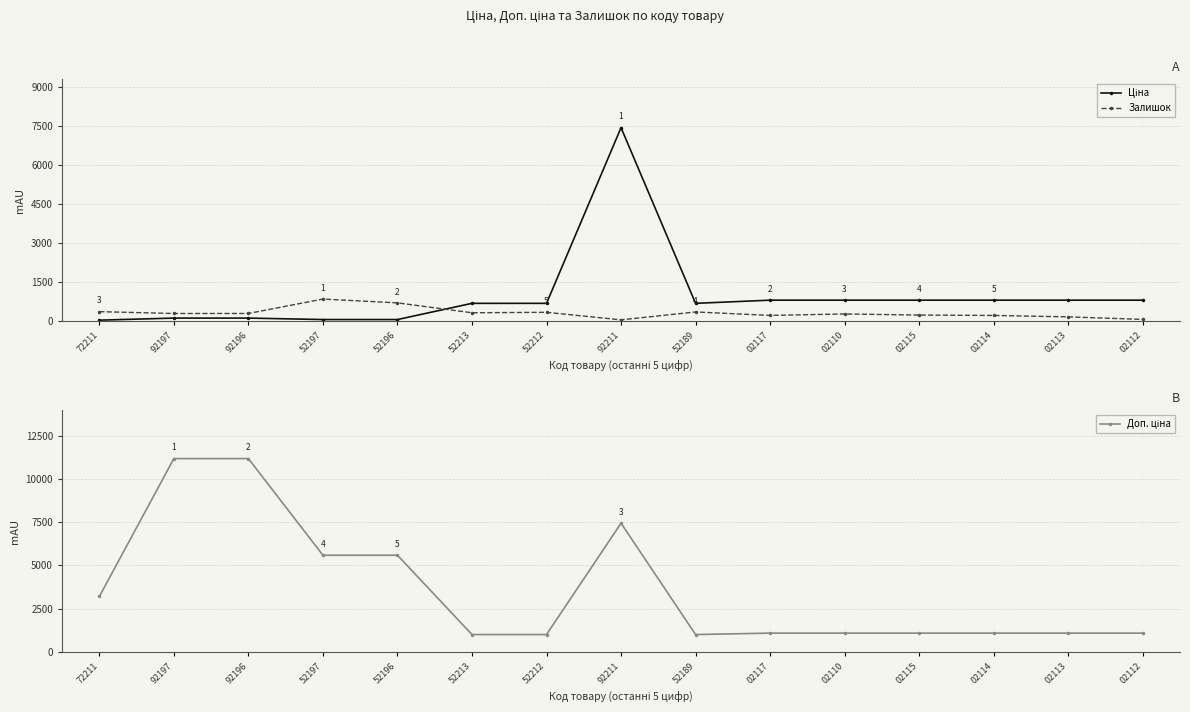

List the labels in order of Залишок value, smallest first.

92211, 02112, 02113, 02114, 02117, 02115, 02110, 92197, 92196, 52213, 52212, 52189, 72211, 52196, 52197